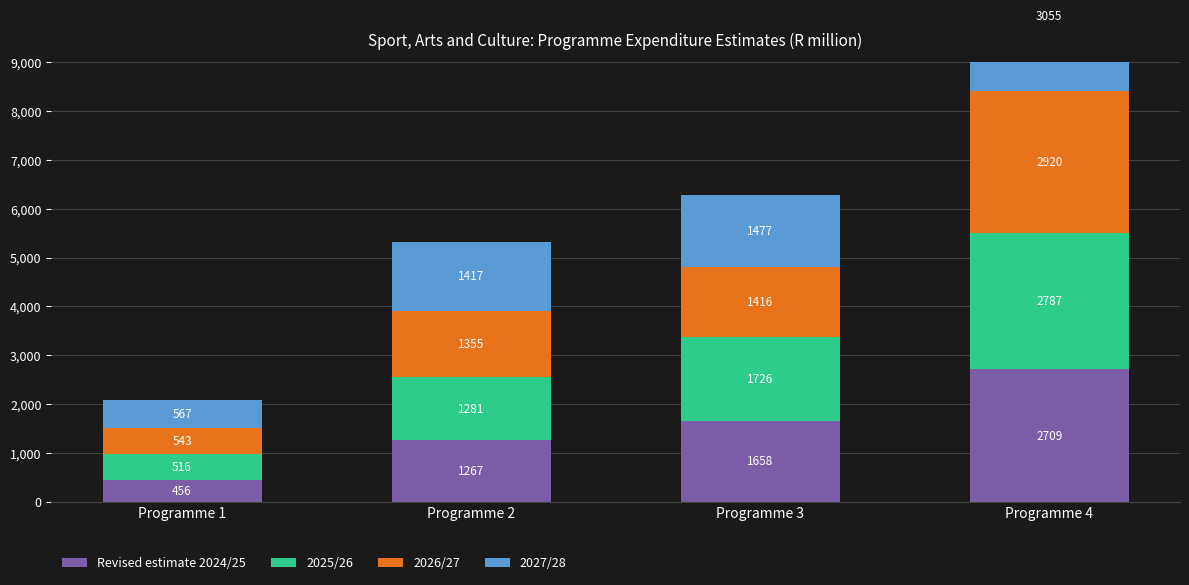

True or false: Revised estimate 2024/25 has a value of 2710.8 at Programme 3.

False